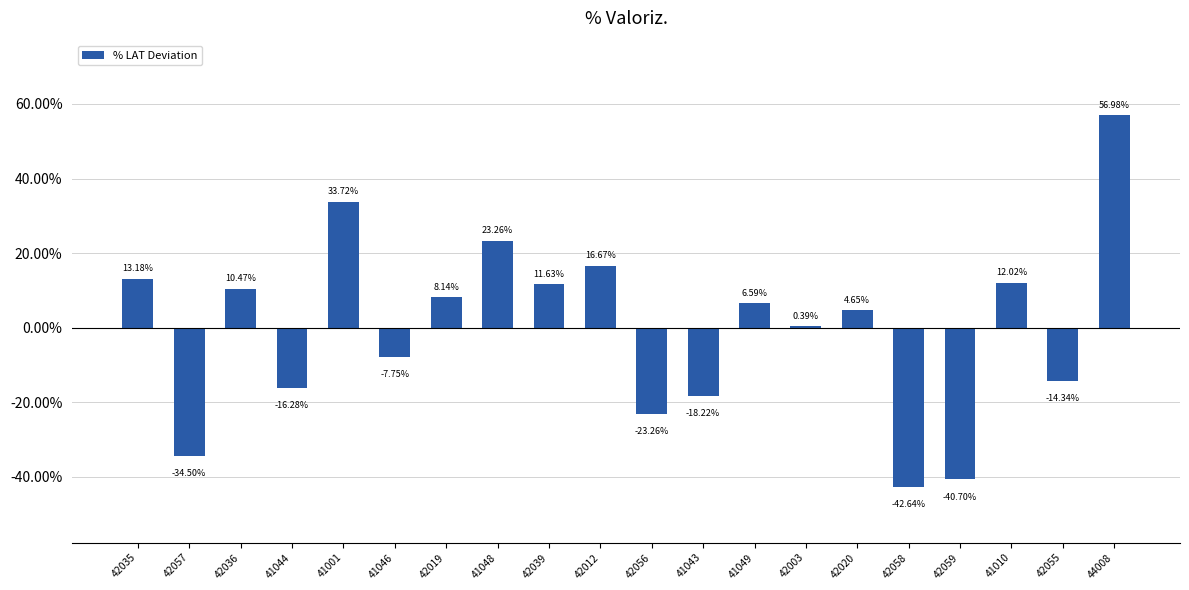

How many positive values are there?

12